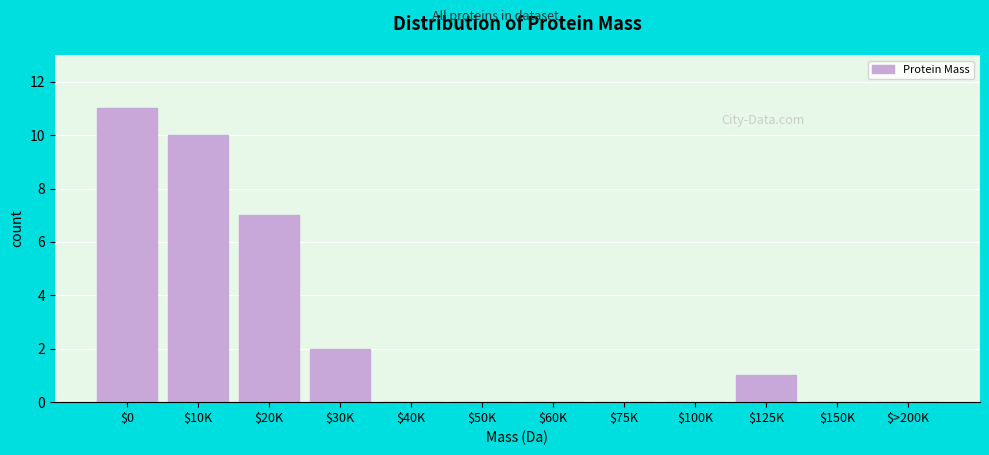

The value at $50K is 0. True or false?

True